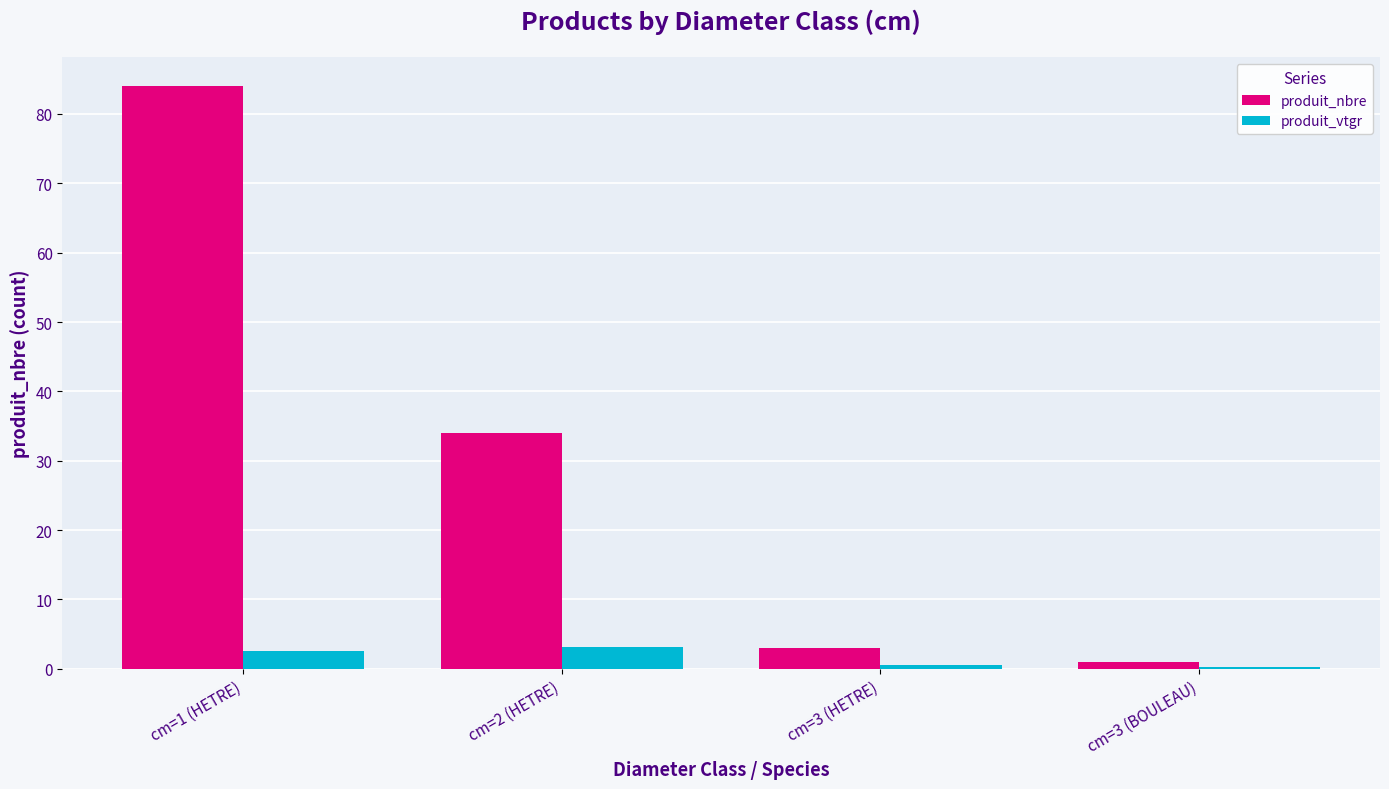

At which label is produit_nbre closest to 42?

cm=2 (HETRE)